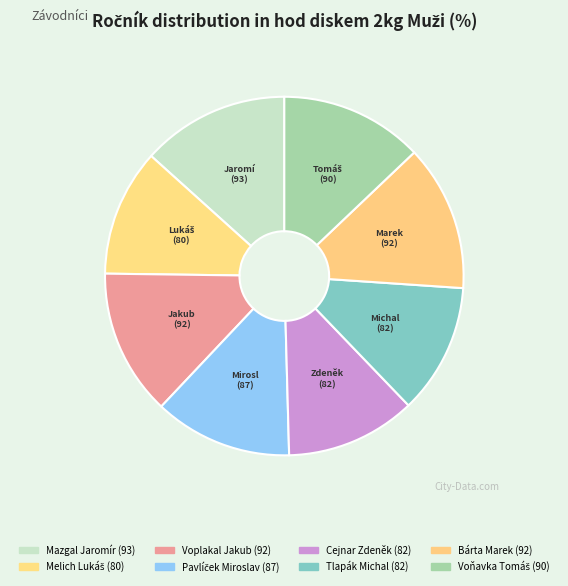

To the nearest percent, what is the difference between the largest and smallest slice percentages?

2%